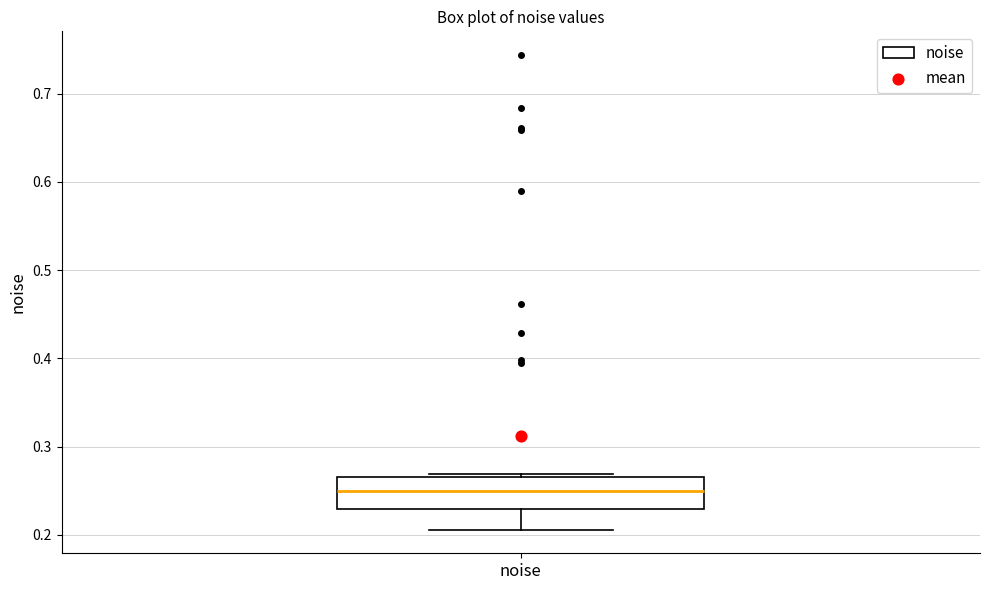

Read this box plot against the y-axis: the position of the median line, the range covered by the box, and the ends of both whiskers. The values are not printed on the chart, so give them approximately, as read against the axis.

median 0.25, box 0.23 to 0.27, whiskers 0.21 to 0.27 (just above the box's upper edge)